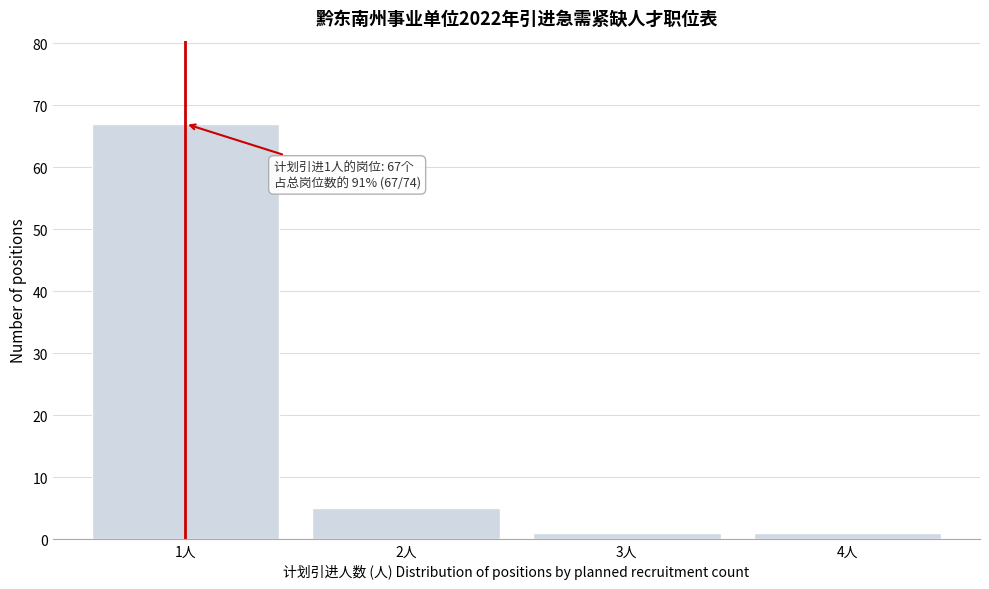

Reading left to right, what are all the values shown in this chart?

67	5	1	1